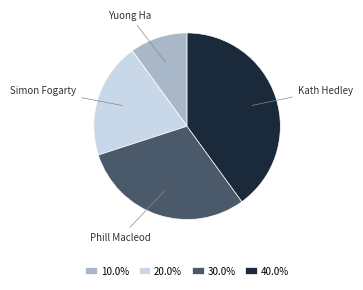

Is the sum of Phill Macleod and Kath Hedley greater than half?

Yes